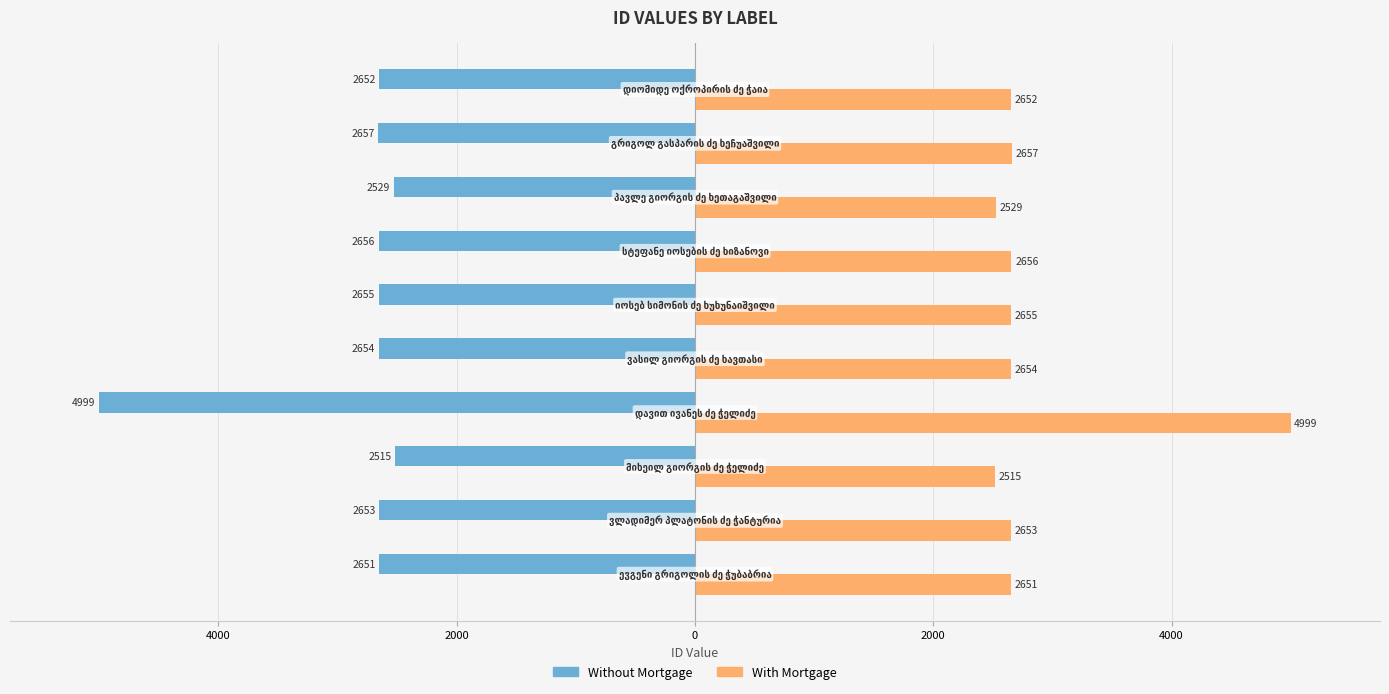

What are all the series names shown in the legend?

Without Mortgage, With Mortgage